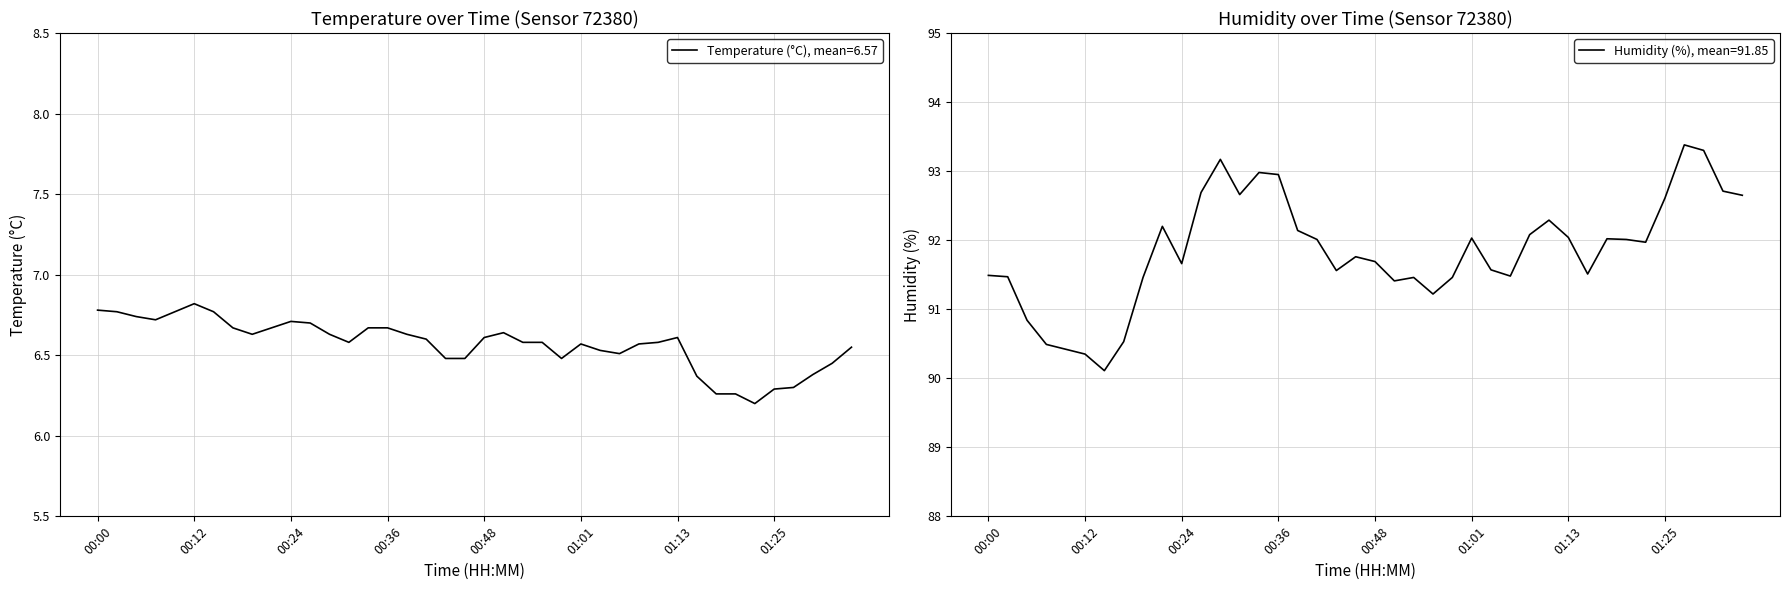

Rank the series by their maximum value, from highest to lowest.

humidity, temperature